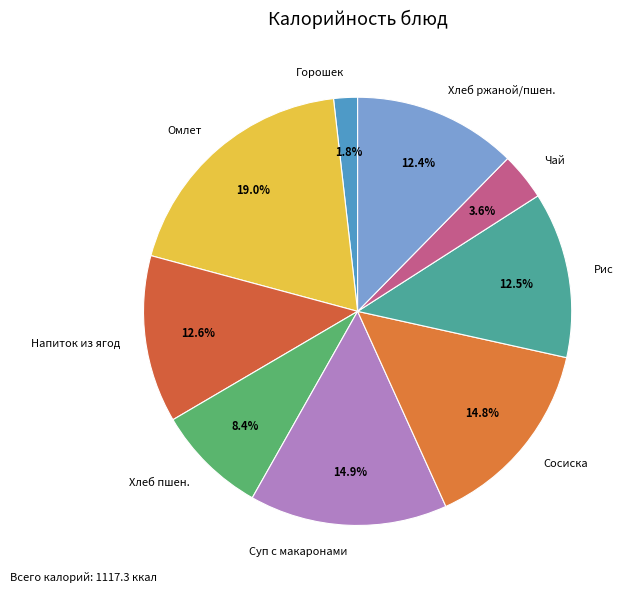

To the nearest percent, what is the difference between the largest and smallest slice percentages?

17%